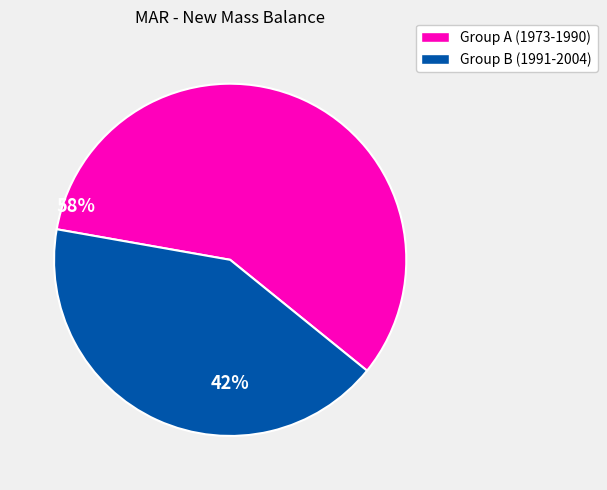

Is there a majority slice in this chart?

Yes